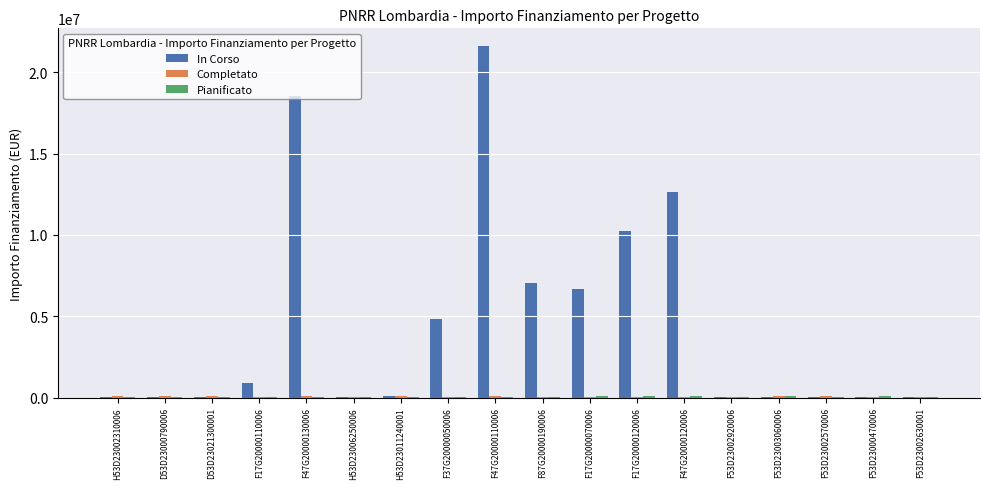

Which series changed the most between F37G20000050006 and F47G20000110006?

In Corso